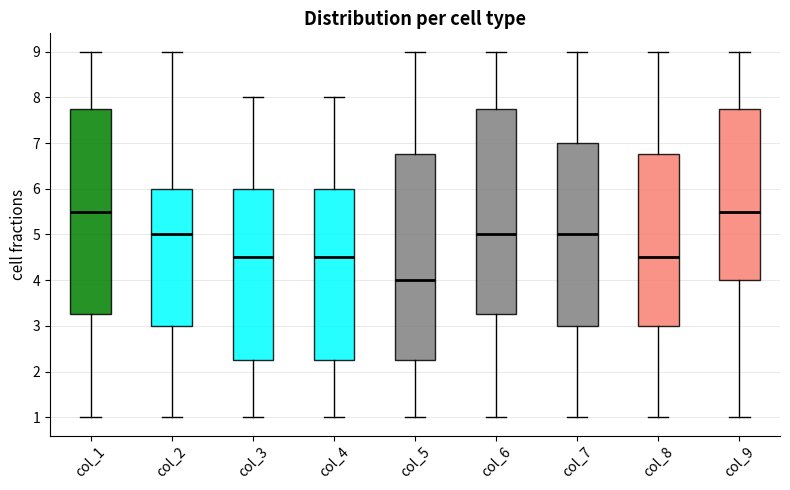

Reading left to right, read every box against the y-axis: the position of its median line, the range the box covers, and the ends of its whiskers. The values are not printed on the chart, so give them approximately, as read against the axis.

col_1: median 5.5, box 3.3 to 7.8, whiskers 1.0 to 9.0
col_2: median 5.0, box 3.0 to 6.0, whiskers 1.0 to 9.0
col_3: median 4.5, box 2.3 to 6.0, whiskers 1.0 to 8.0
col_4: median 4.5, box 2.3 to 6.0, whiskers 1.0 to 8.0
col_5: median 4.0, box 2.3 to 6.8, whiskers 1.0 to 9.0
col_6: median 5.0, box 3.3 to 7.8, whiskers 1.0 to 9.0
col_7: median 5.0, box 3.0 to 7.0, whiskers 1.0 to 9.0
col_8: median 4.5, box 3.0 to 6.8, whiskers 1.0 to 9.0
col_9: median 5.5, box 4.0 to 7.8, whiskers 1.0 to 9.0